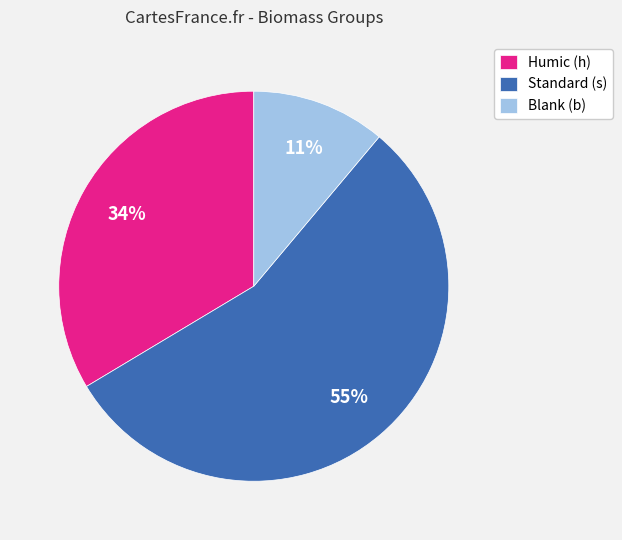

To the nearest percent, what portion does Humic (h) represent?

34%